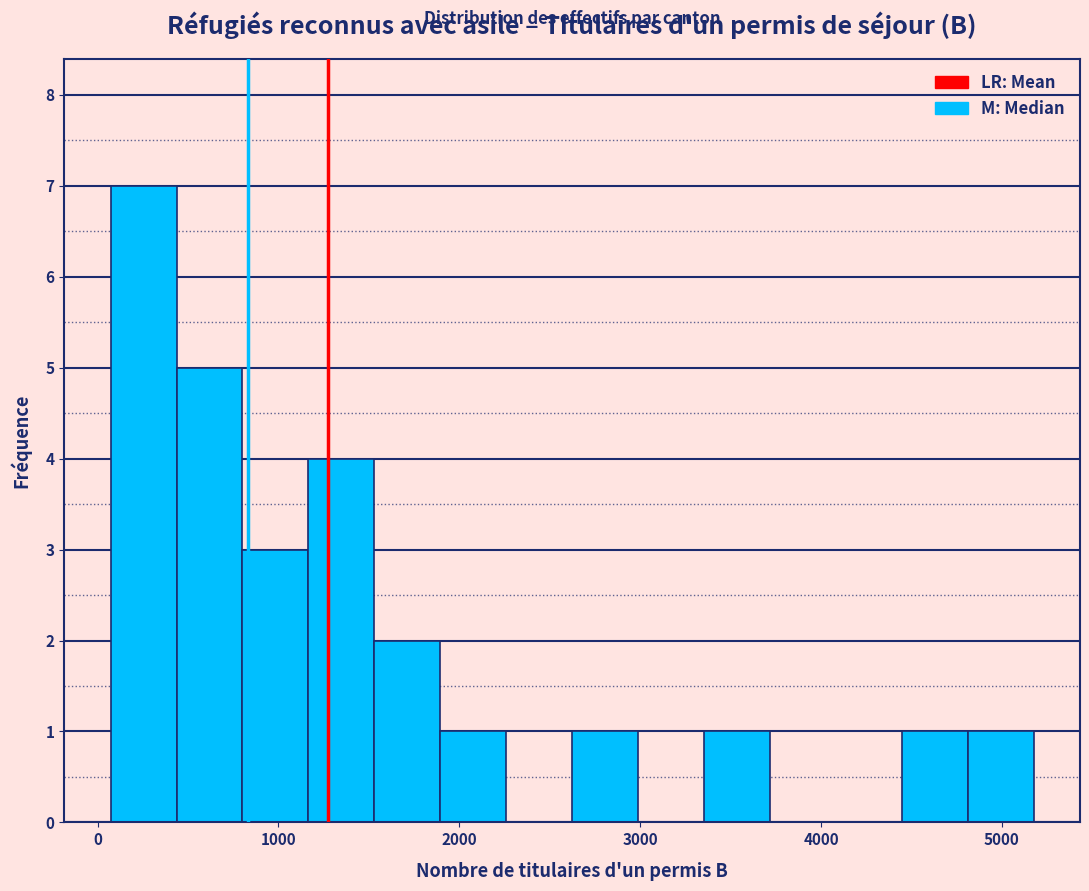

Around what value on the x-axis is the tallest bar? Give the approximate position of its centre, as read against the axis.

300